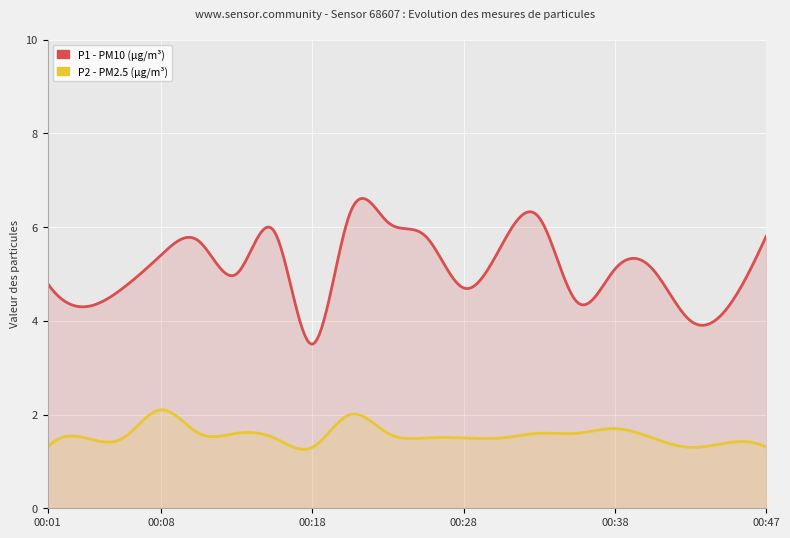

Count the number of data series in this chart.

2